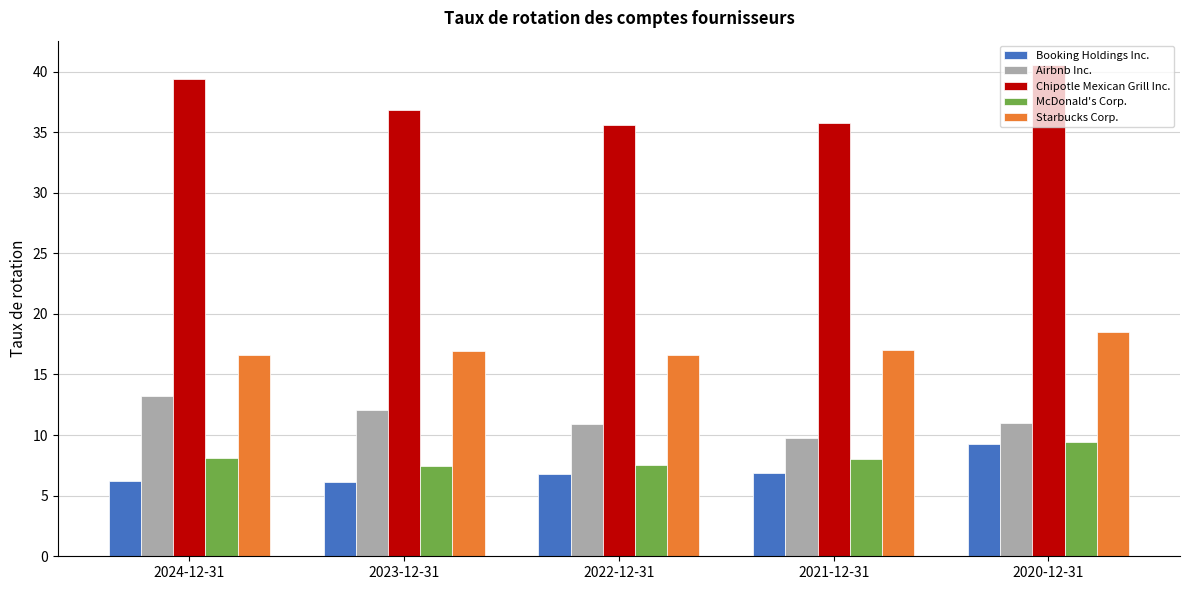

How many bars are there in each group?

5